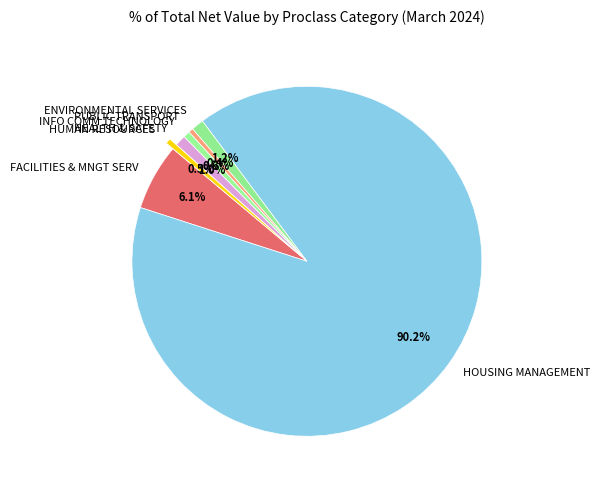

Which slice is the largest?

HOUSING MANAGEMENT